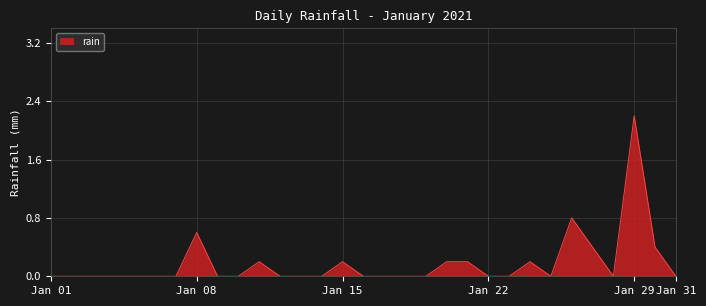

What is the greatest value displayed?

2.2